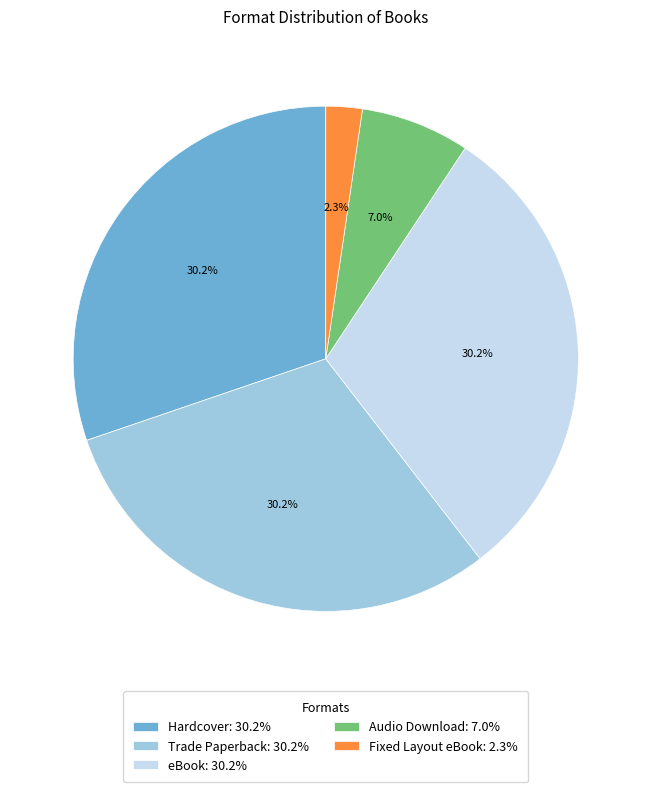

Between Hardcover and Fixed Layout eBook, which is larger?

Hardcover